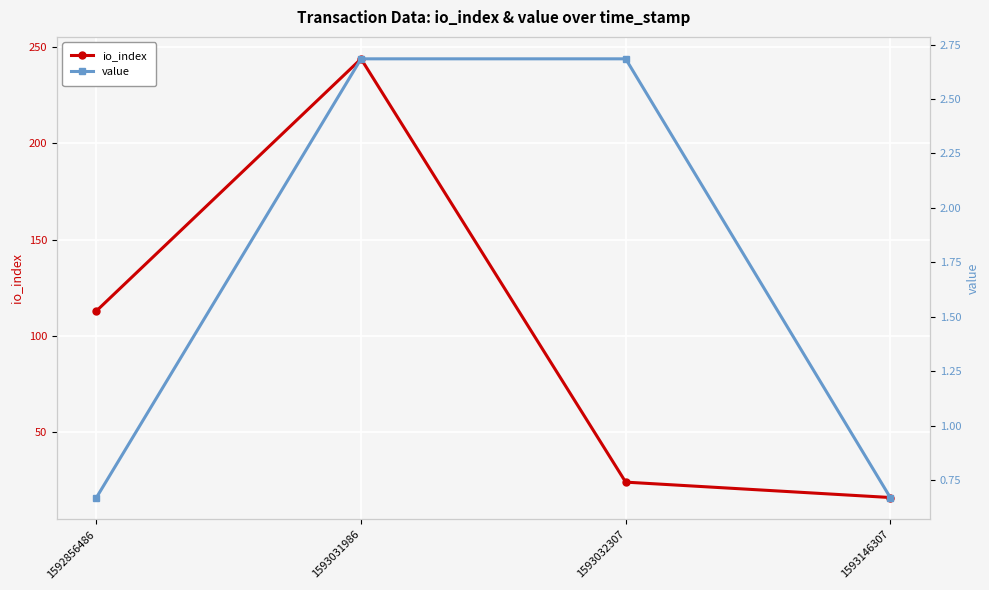

True or false: io_index has more than 1 interior local peaks.

False